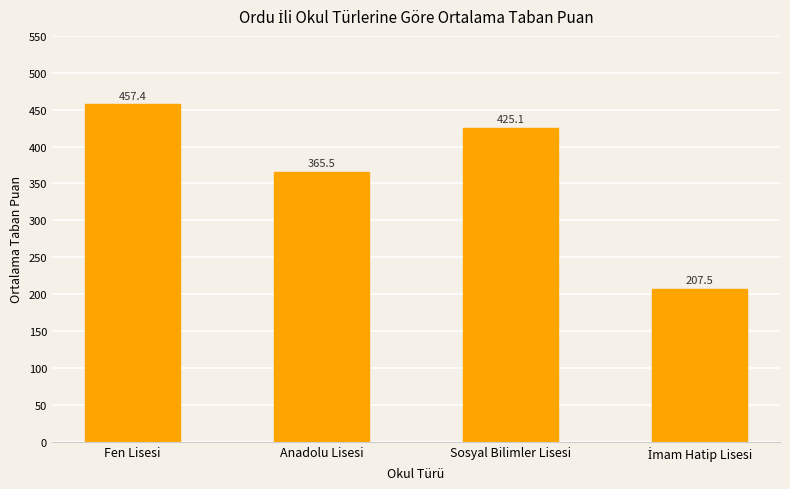

How many distinct data groups are displayed?

1